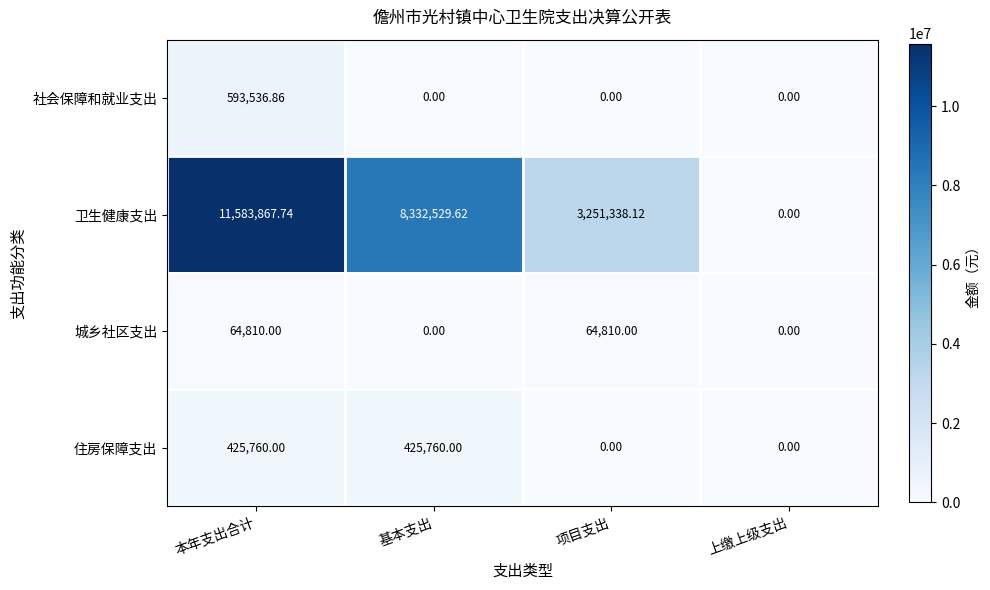

Rank the series by their maximum value, from highest to lowest.

卫生健康支出, 社会保障和就业支出, 住房保障支出, 城乡社区支出